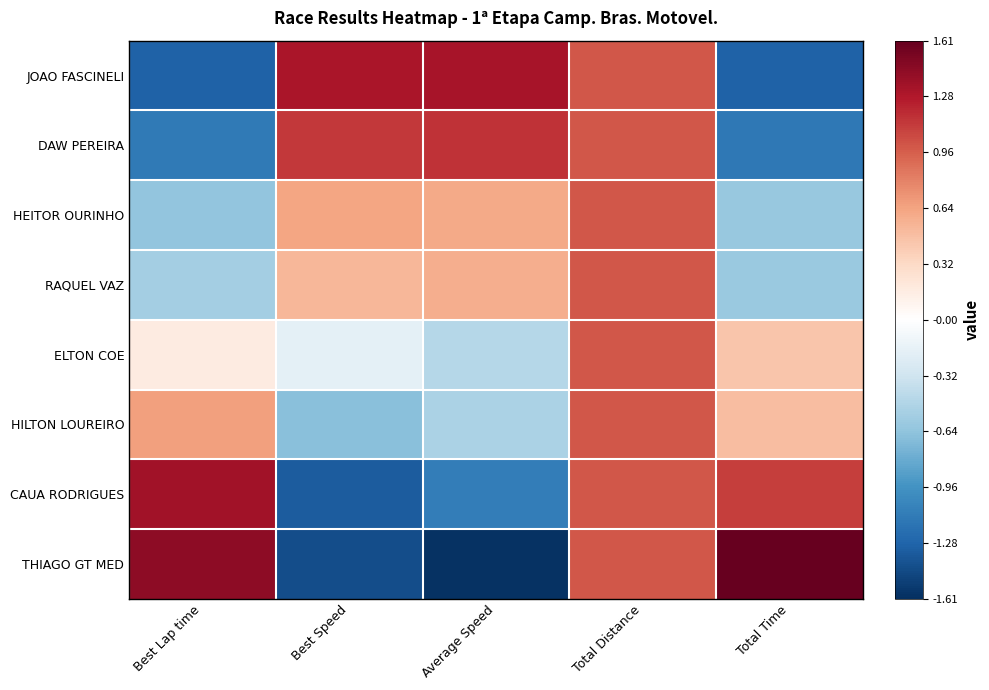

Which label corresponds to the largest value in the chart?

Total Time